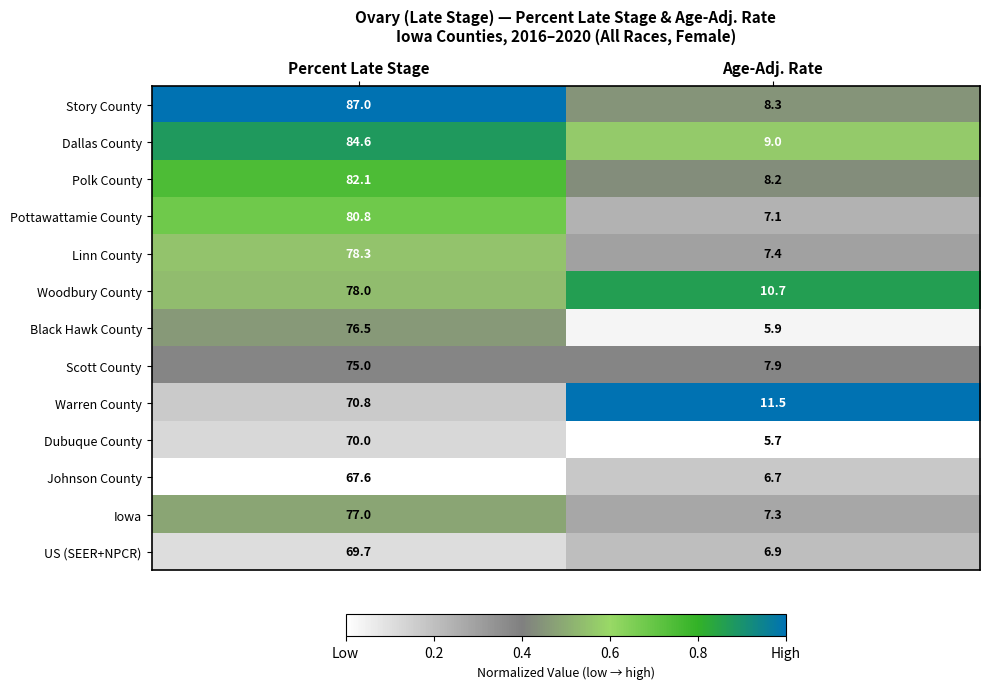

What is the minimum value for Linn County?

7.4